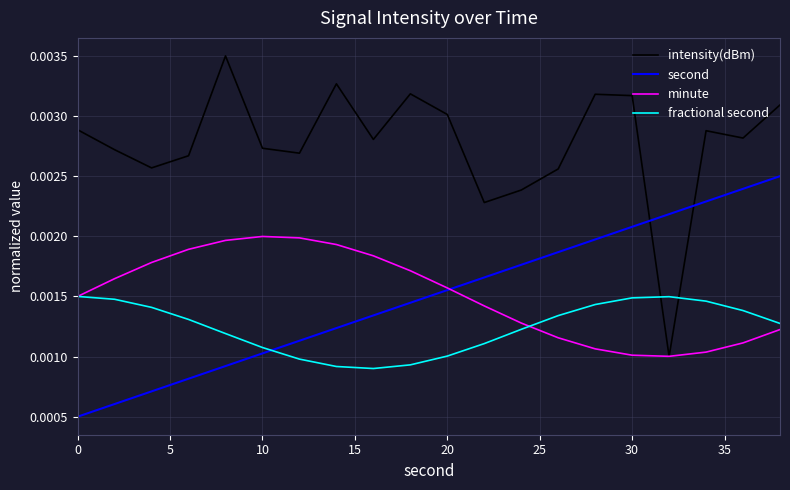

Which series has the largest total across all categories?

intensity(dBm)